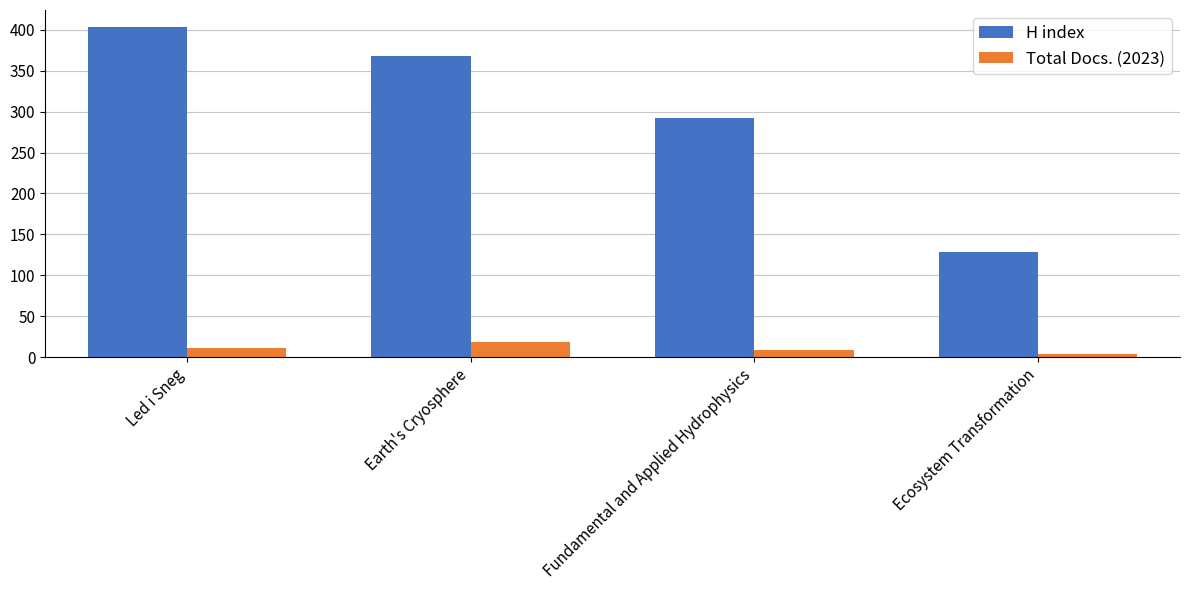

What are all the series names shown in the legend?

H index, Total Docs. (2023)